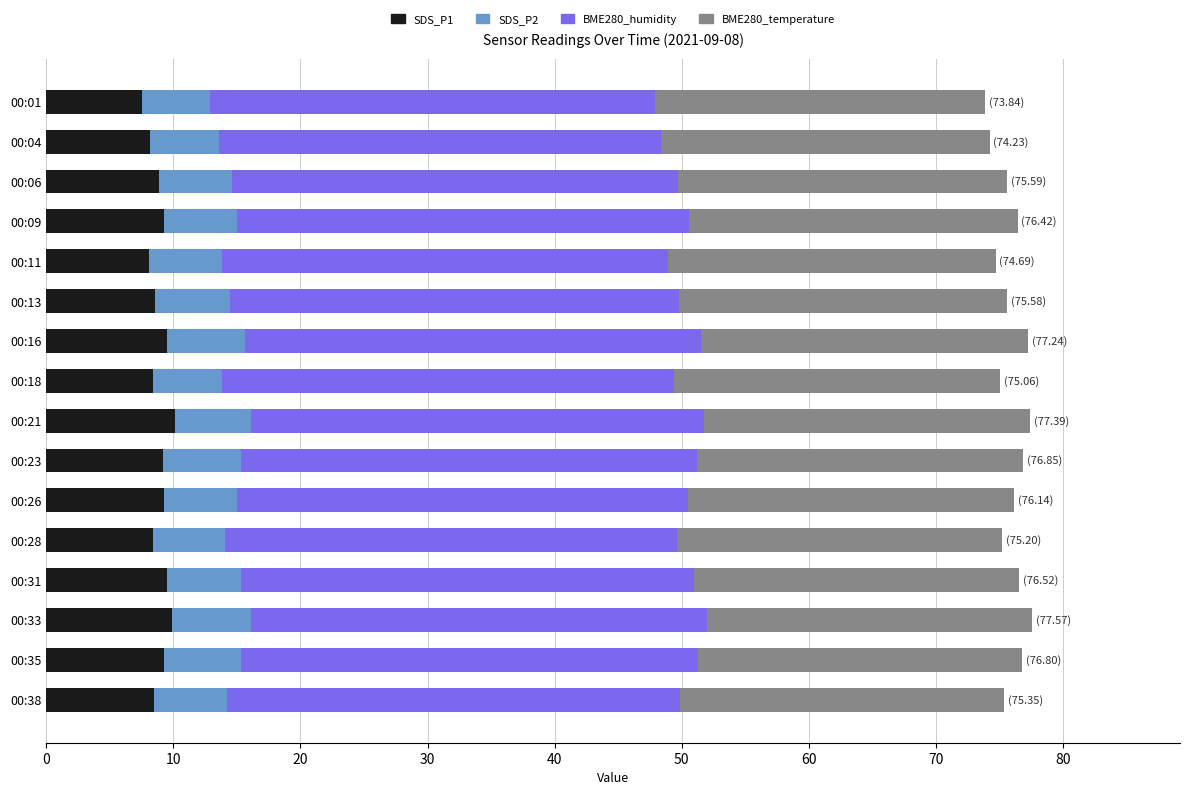

The SDS_P1 series shows 8.4 at 00:28. True or false?

True